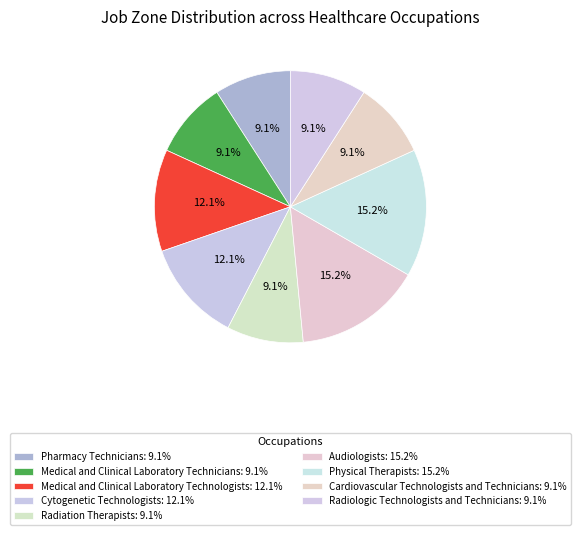

True or false: Medical and Clinical Laboratory Technicians accounts for 16% of the total.

False